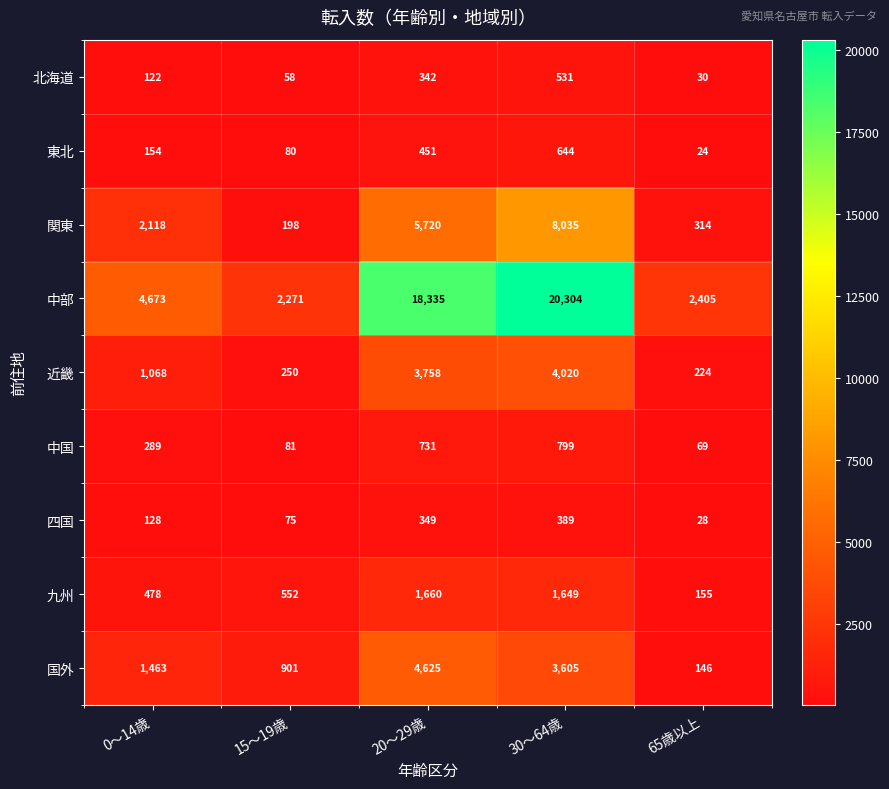

Which category has the highest value across all series?

30～64歳